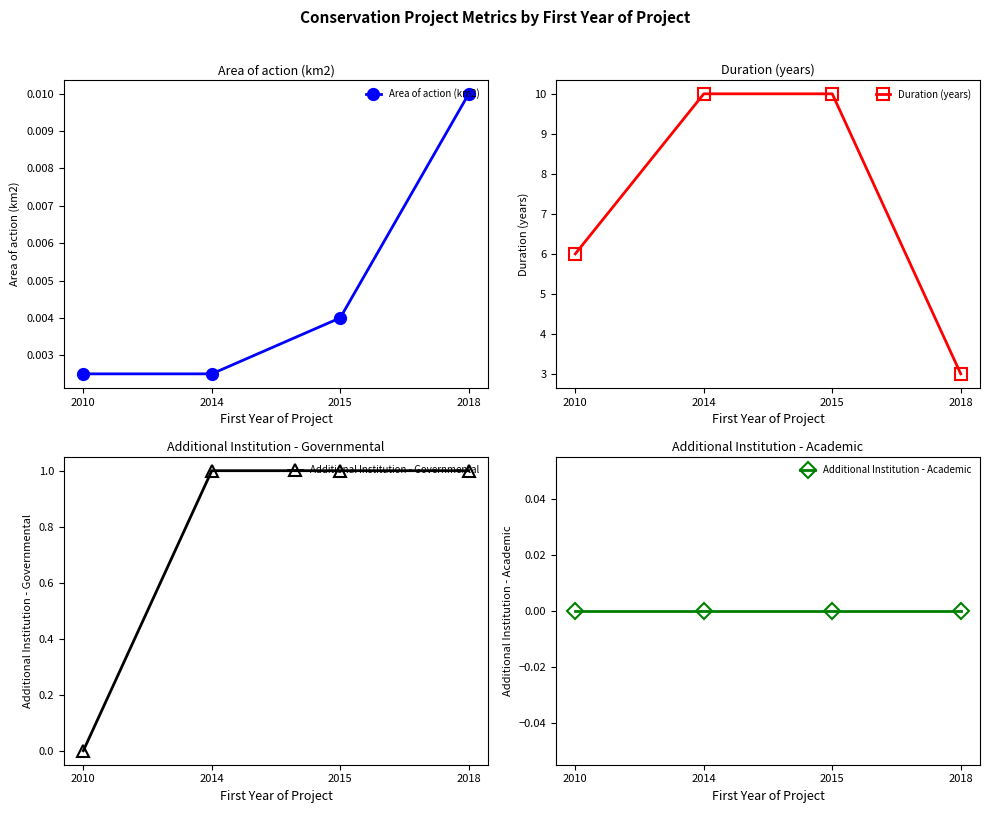

Does the chart have visible grid lines?

No